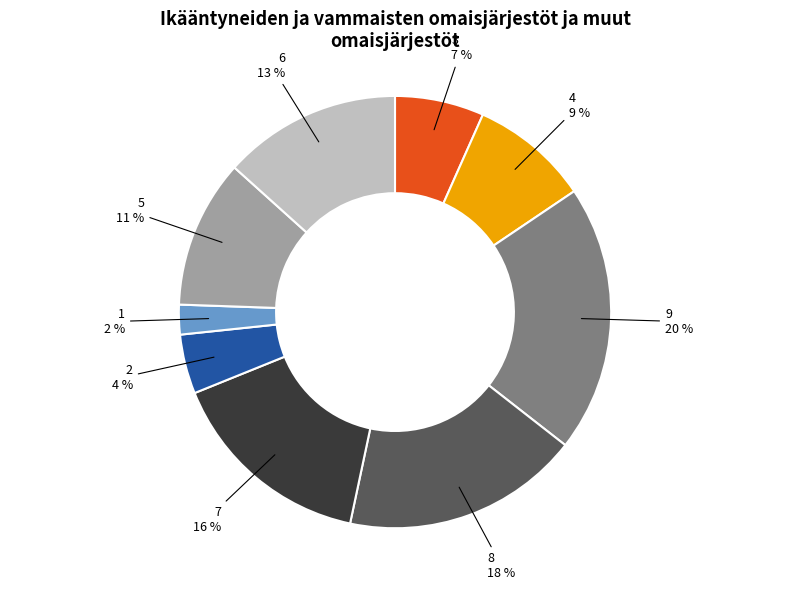

Rank the categories by value from highest to lowest.

9, 8, 7, 6, 5, 4, 3, 2, 1